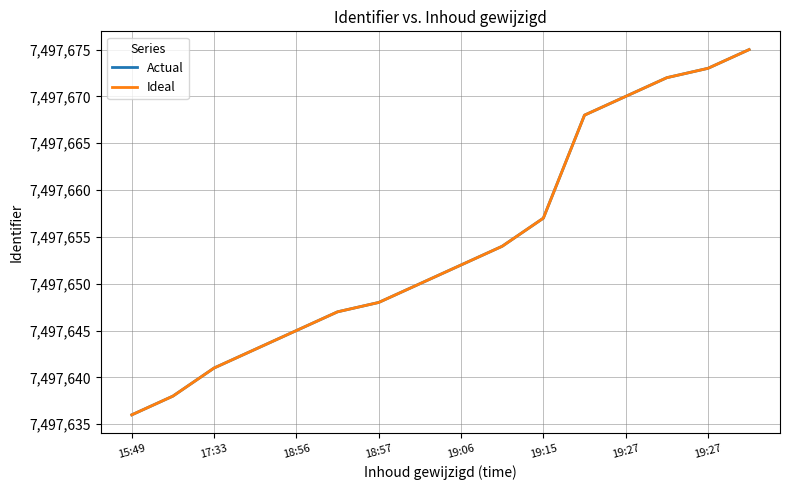

Does the chart display data point markers on the line(s)?

No